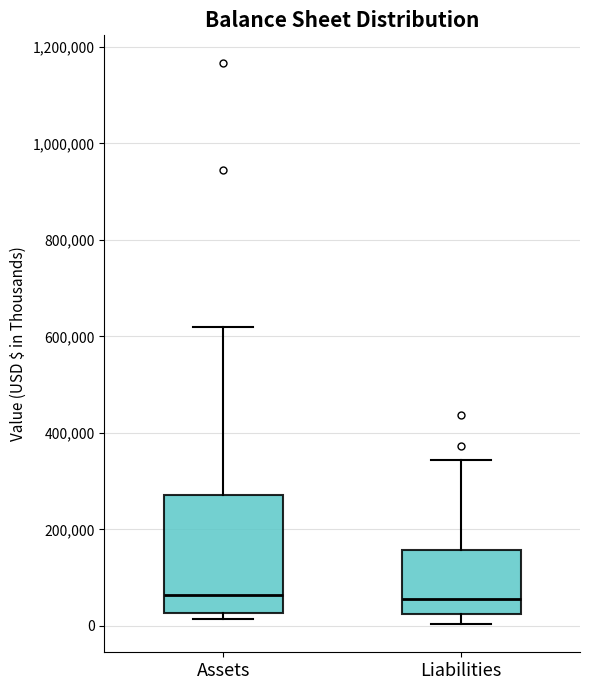

Where is the lower edge of the box for Assets on the y-axis? The values are not printed on the chart, so give them approximately, as read against the axis.

20000